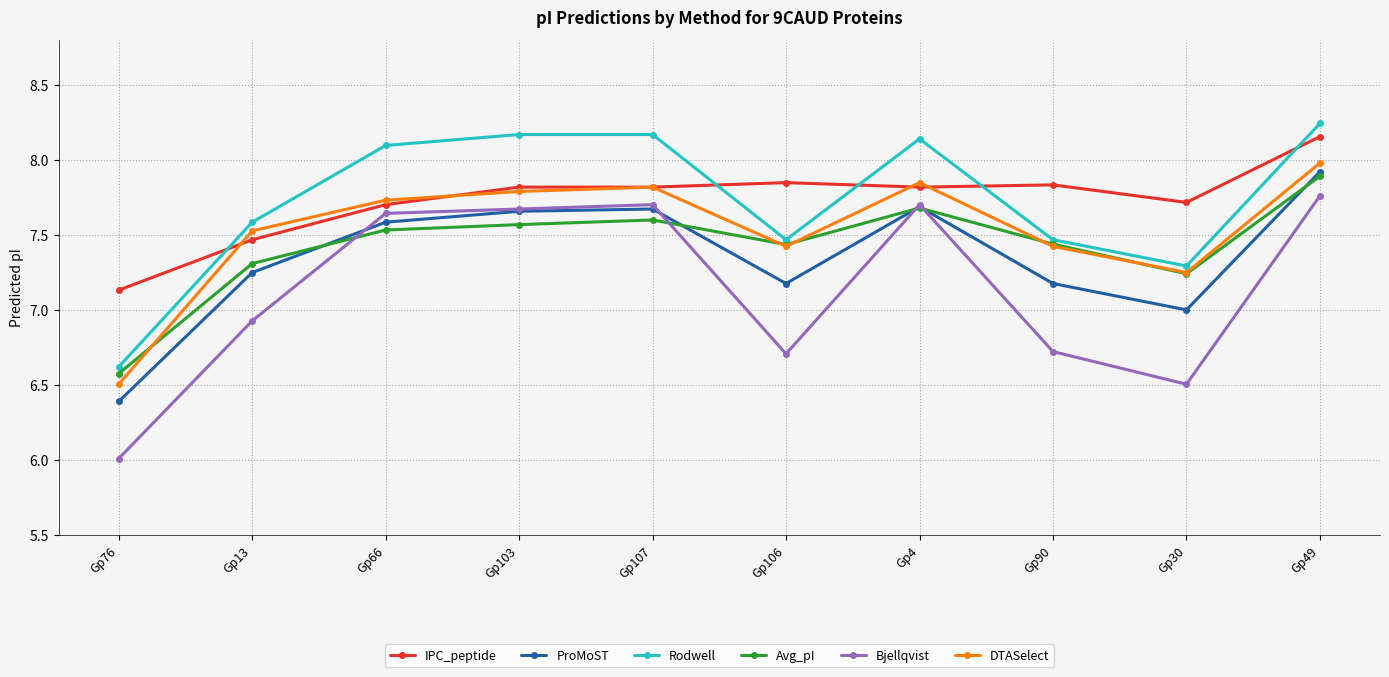

At which category does the chart reach its peak across all series?

Gp49